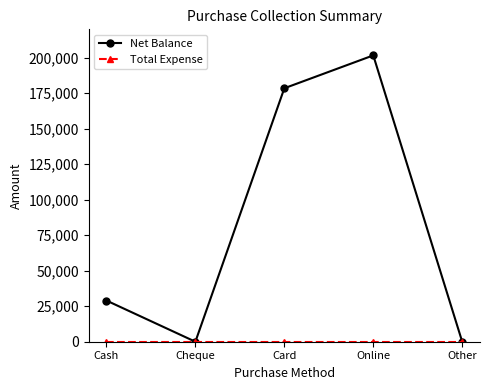

In Net Balance, how many points are lower than both neighbors (excluding endpoints)?

1